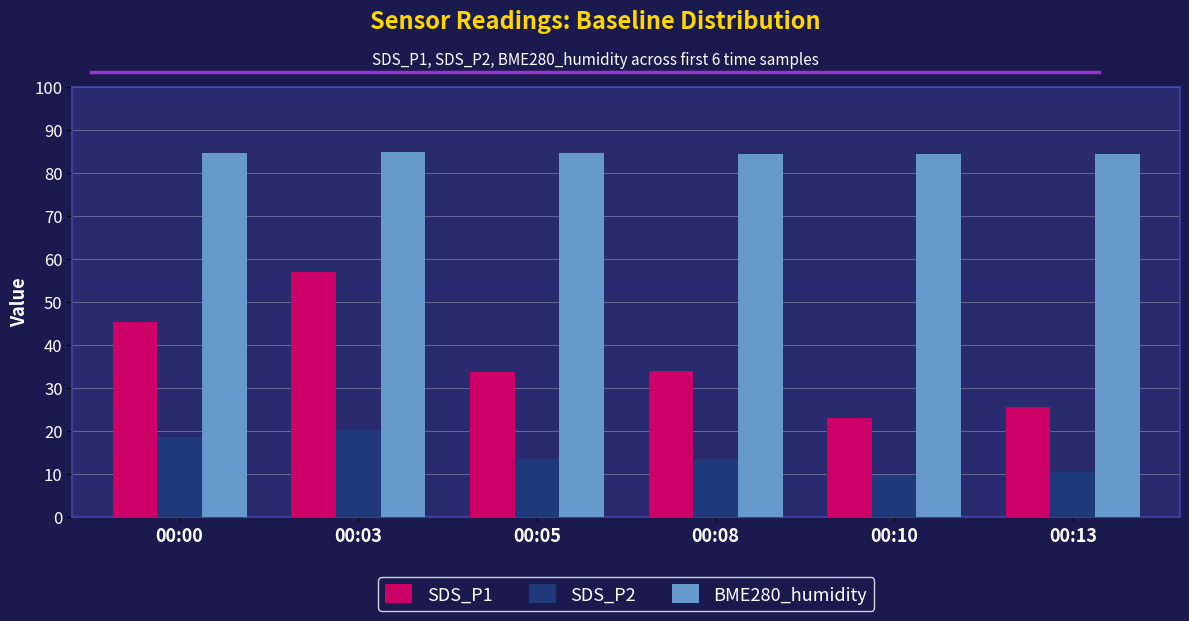

What is the total value across all series at 00:00?

148.3